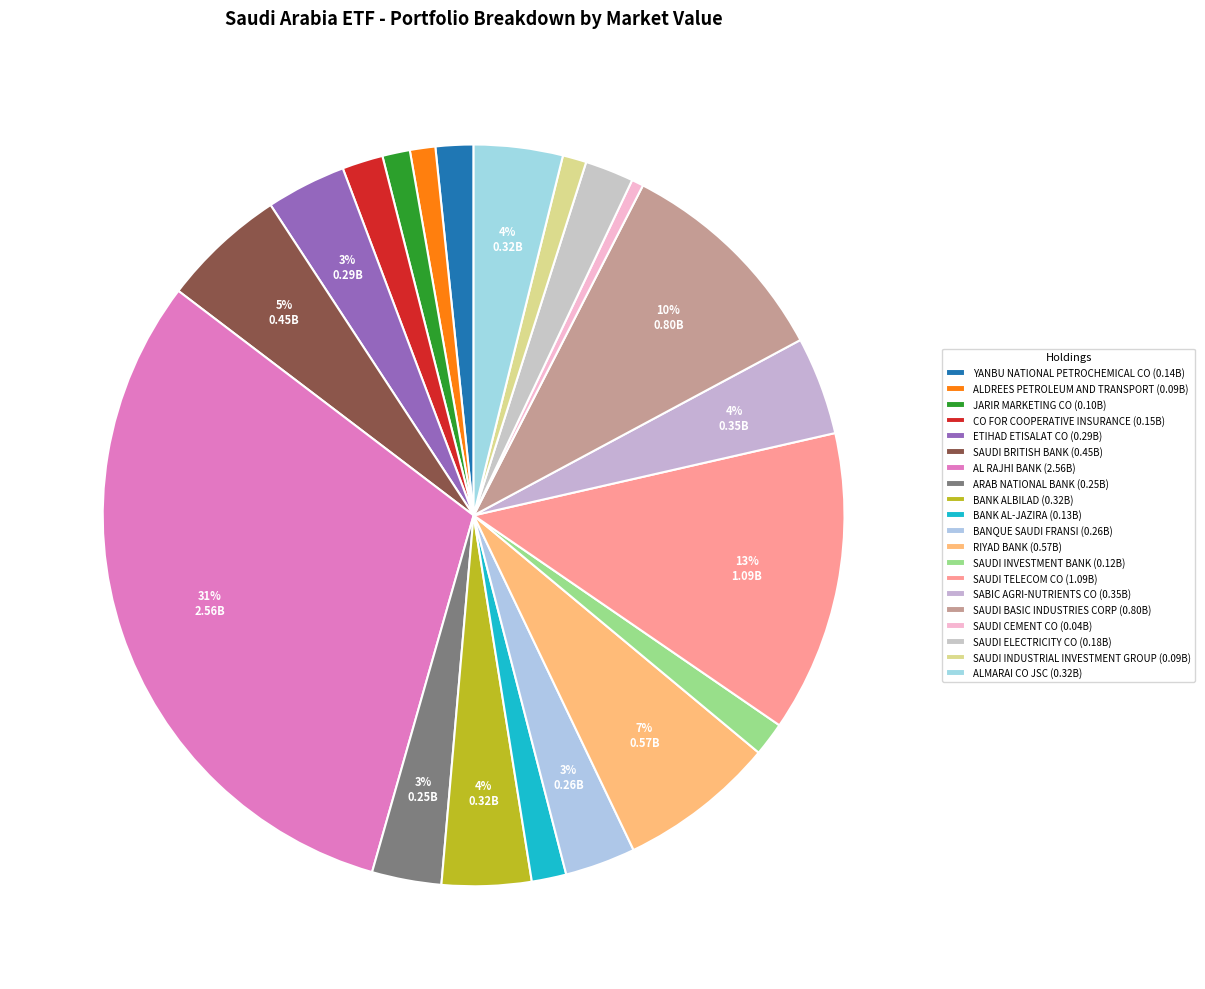

Count the number of slices in the pie.

20